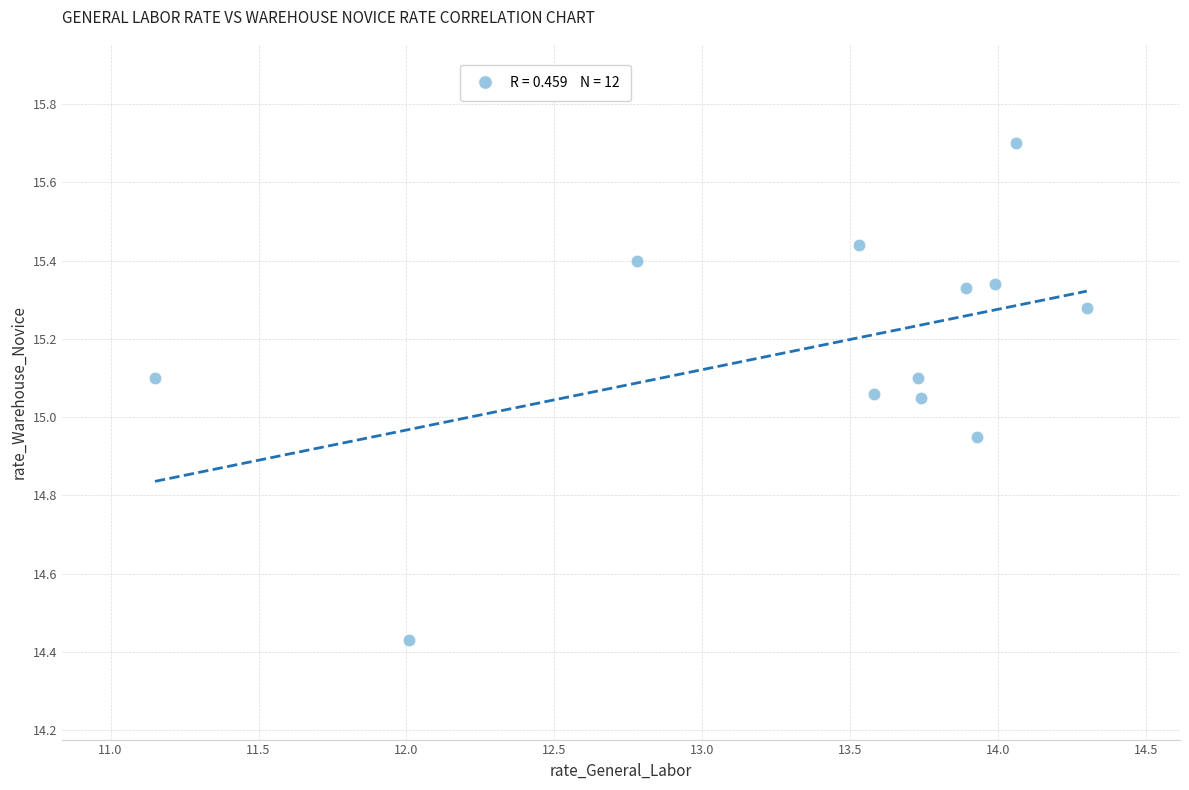

What is the range of Y values (max minus min)?

1.3